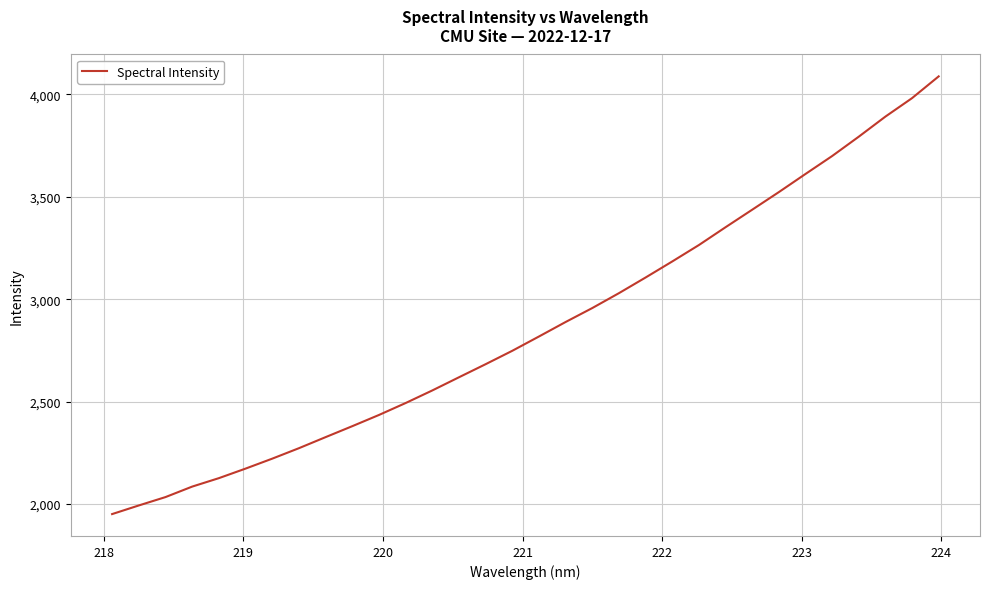

What is the minimum value shown in the chart?

1950.5